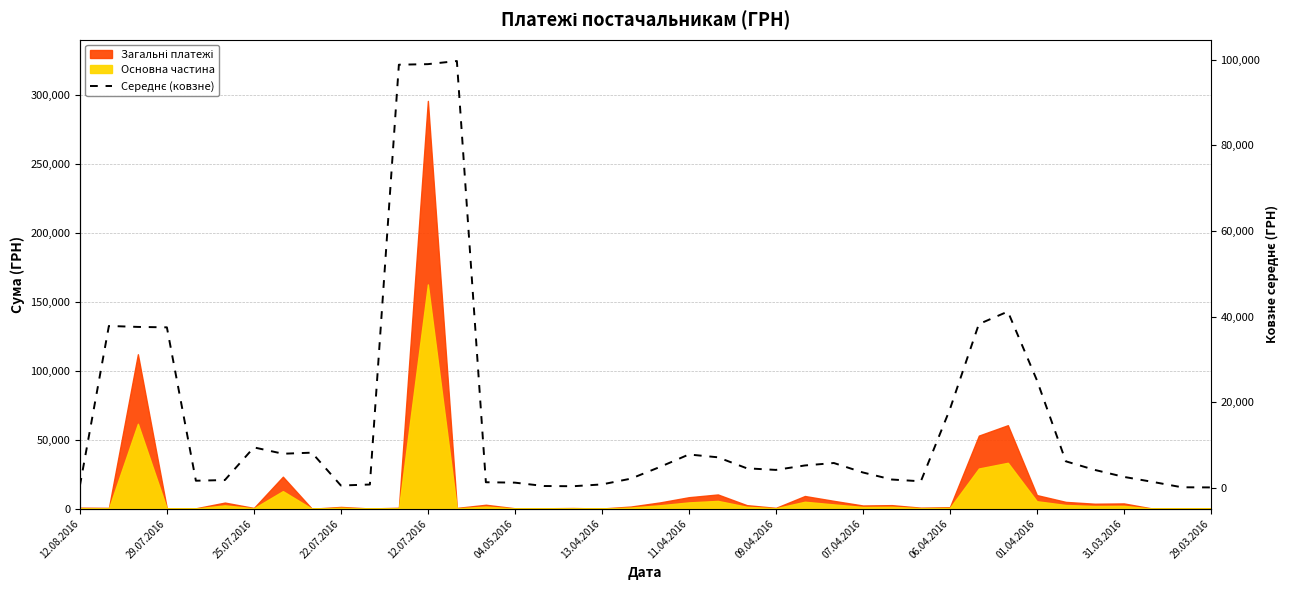

The chart shows a value of 4156.1 at 09.04.2016. True or false?

True